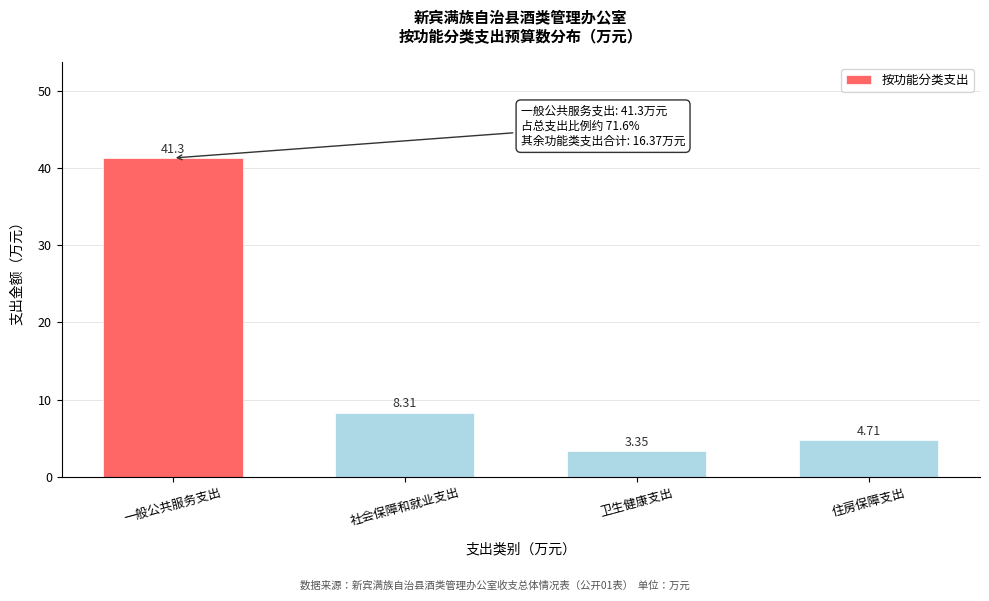

What is the change in value from 一般公共服务支出 to 住房保障支出?

-36.6